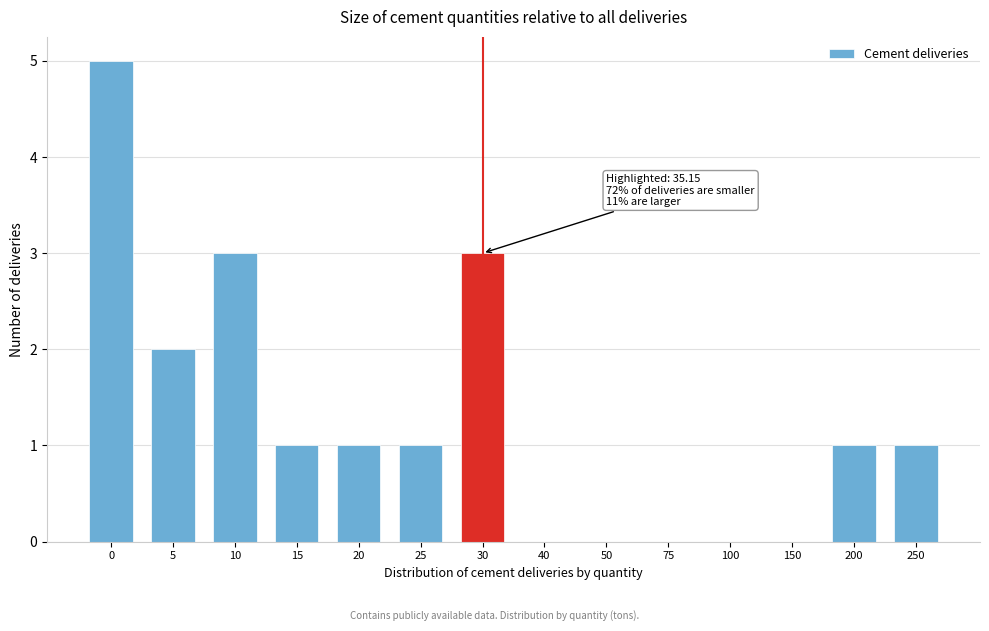

Reading left to right, what are all the values shown in this chart?

0=5	5=2	10=3	15=1	20=1	25=1	30=3	40=0	50=0	75=0	100=0	150=0	200=1	250=1